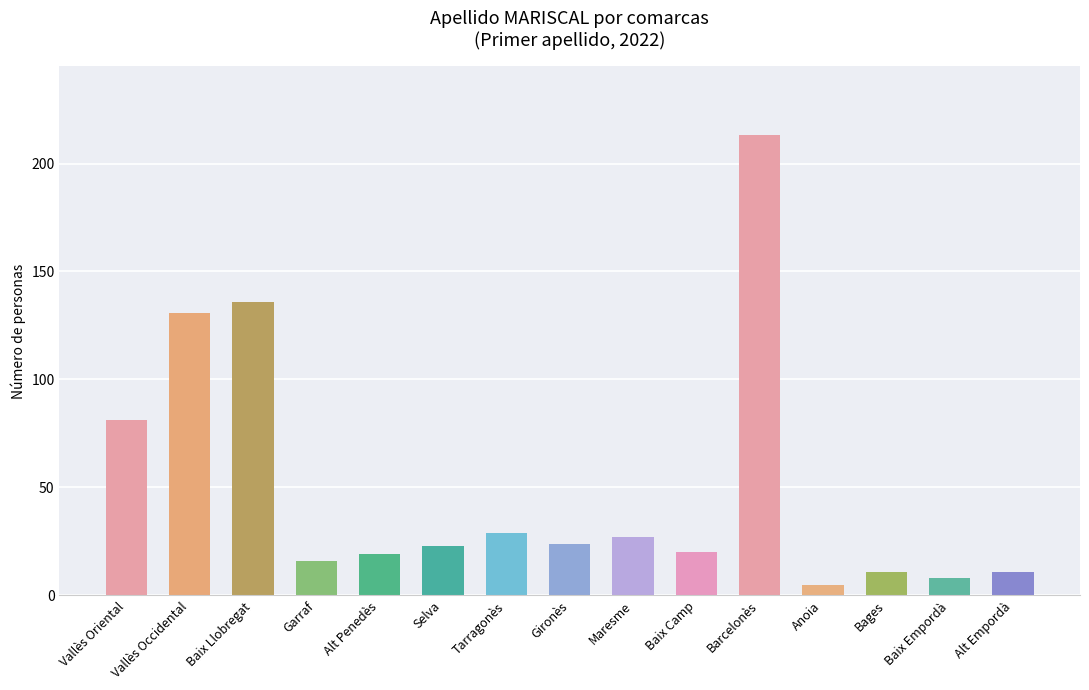

Reading left to right, list all the values displayed in this chart.

Vallès Oriental=81	Vallès Occidental=131	Baix Llobregat=136	Garraf=16	Alt Penedès=19	Selva=23	Tarragonès=29	Gironès=24	Maresme=27	Baix Camp=20	Barcelonès=213	Anoia=5	Bages=11	Baix Empordà=8	Alt Empordà=11